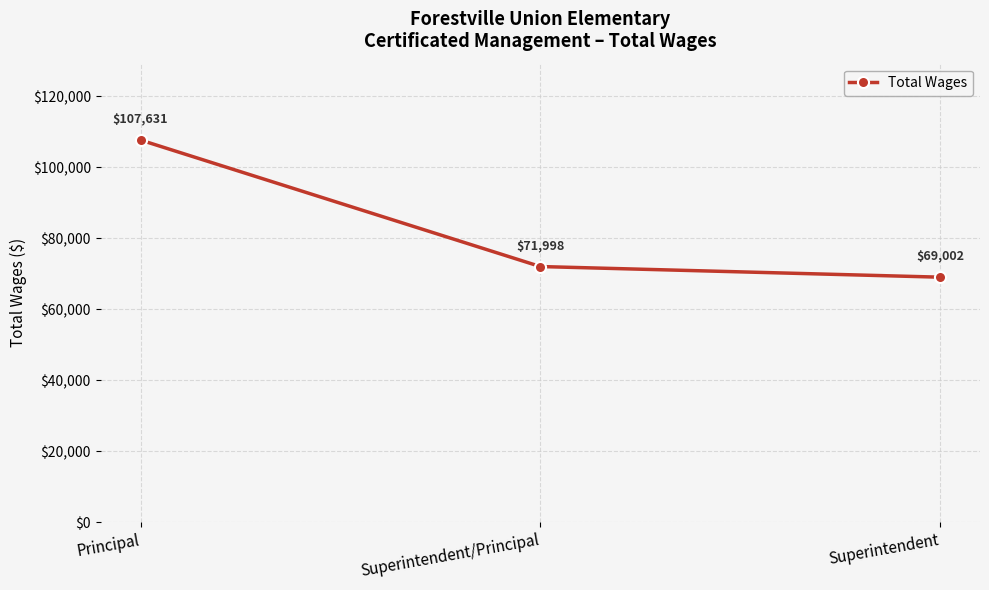

What is the change in value from Principal to Superintendent/Principal?

-35633